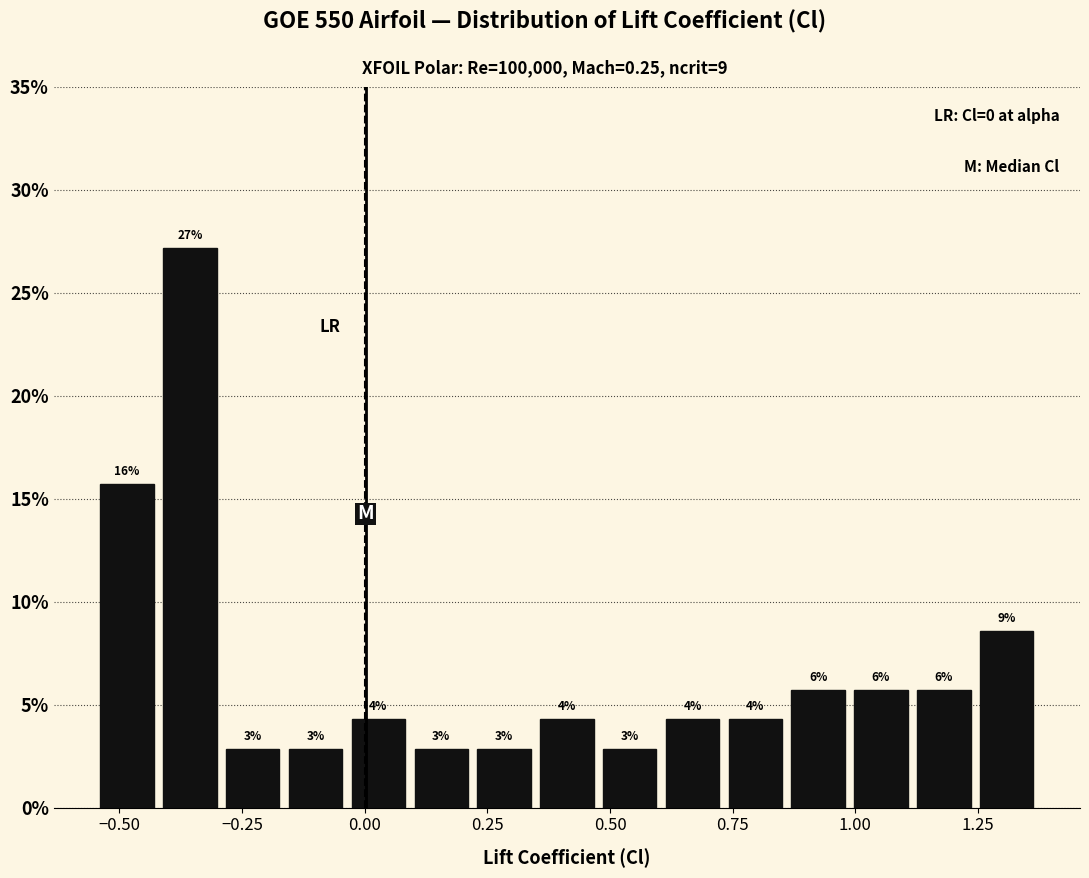

Read against the x-axis, roughly where is the centre of the tallest bar?

-0.35